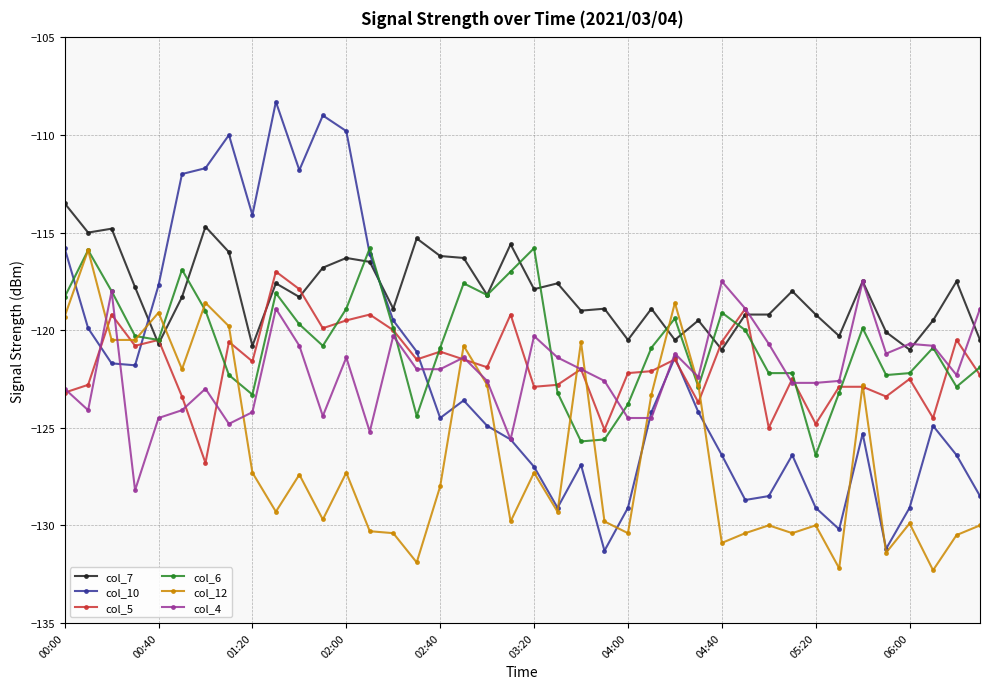

What is the highest value of the col_4 series?

-117.5